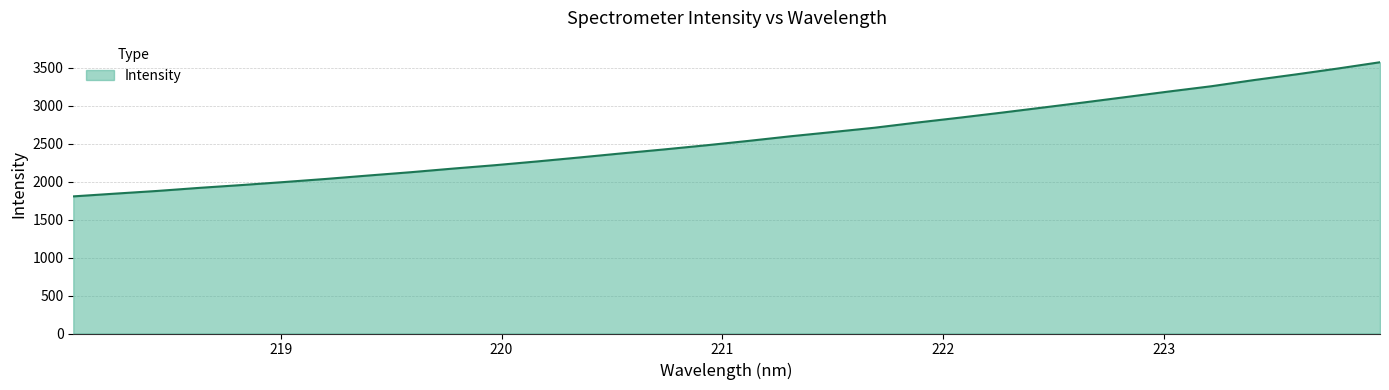

What is the difference between the maximum and minimum values?

1765.4